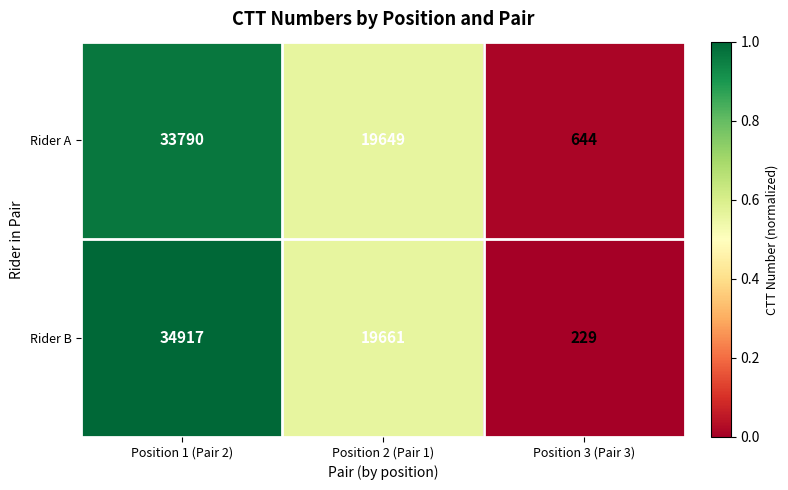

Is it true that Rider B equals 34917 at Position 1 (Pair 2)?

True